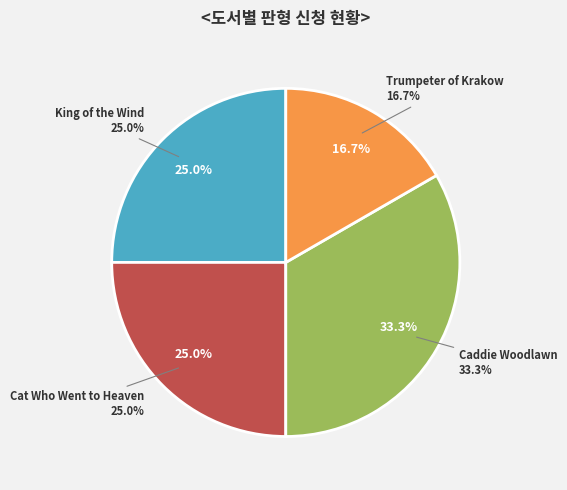

To the nearest percent, what is the difference between the Trumpeter of Krakow and Caddie Woodlawn slice percentages?

17%